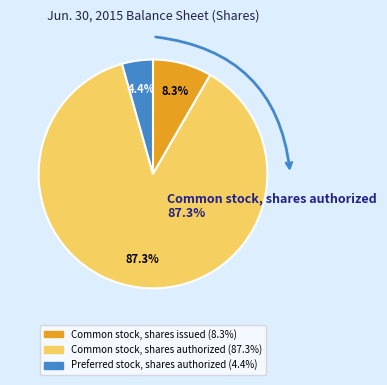

Is there any slice that represents more than half of the pie?

Yes